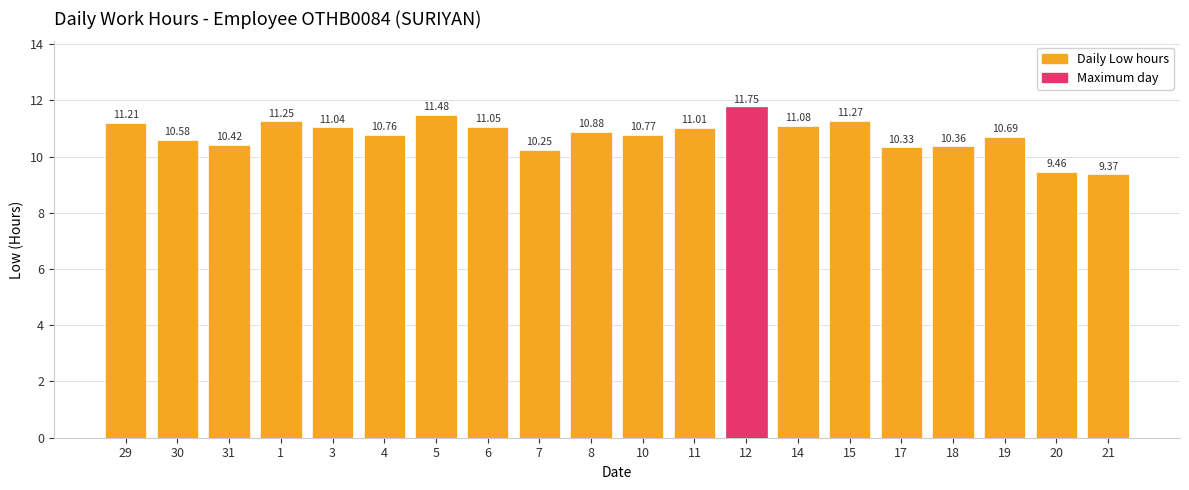

What is the sum of all values?

215.0